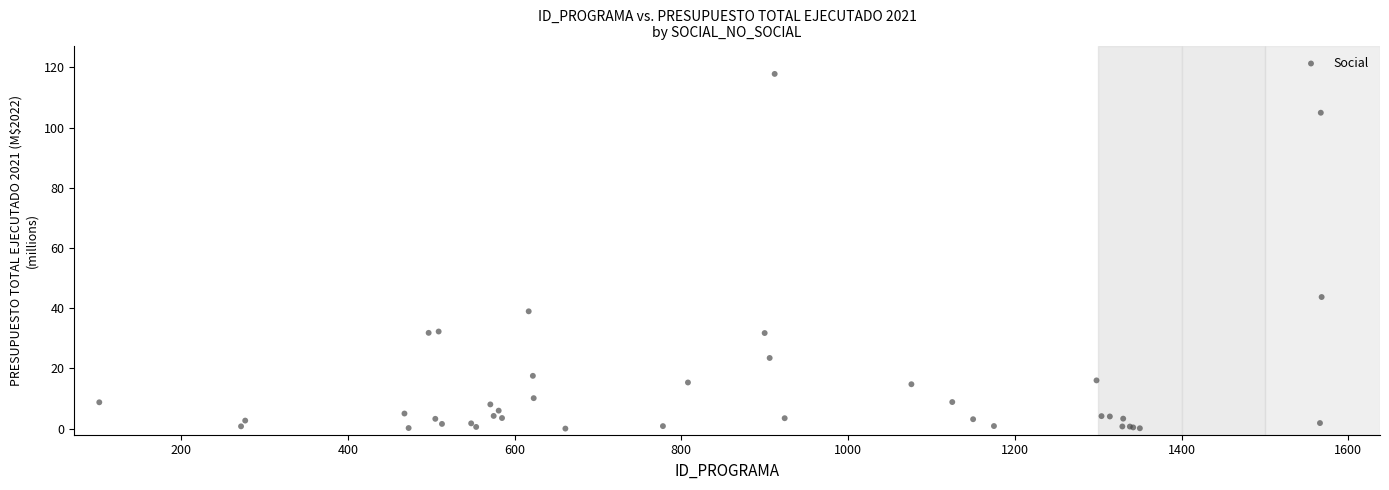

What Y value in the scatter plot is closest to 58?

43.7